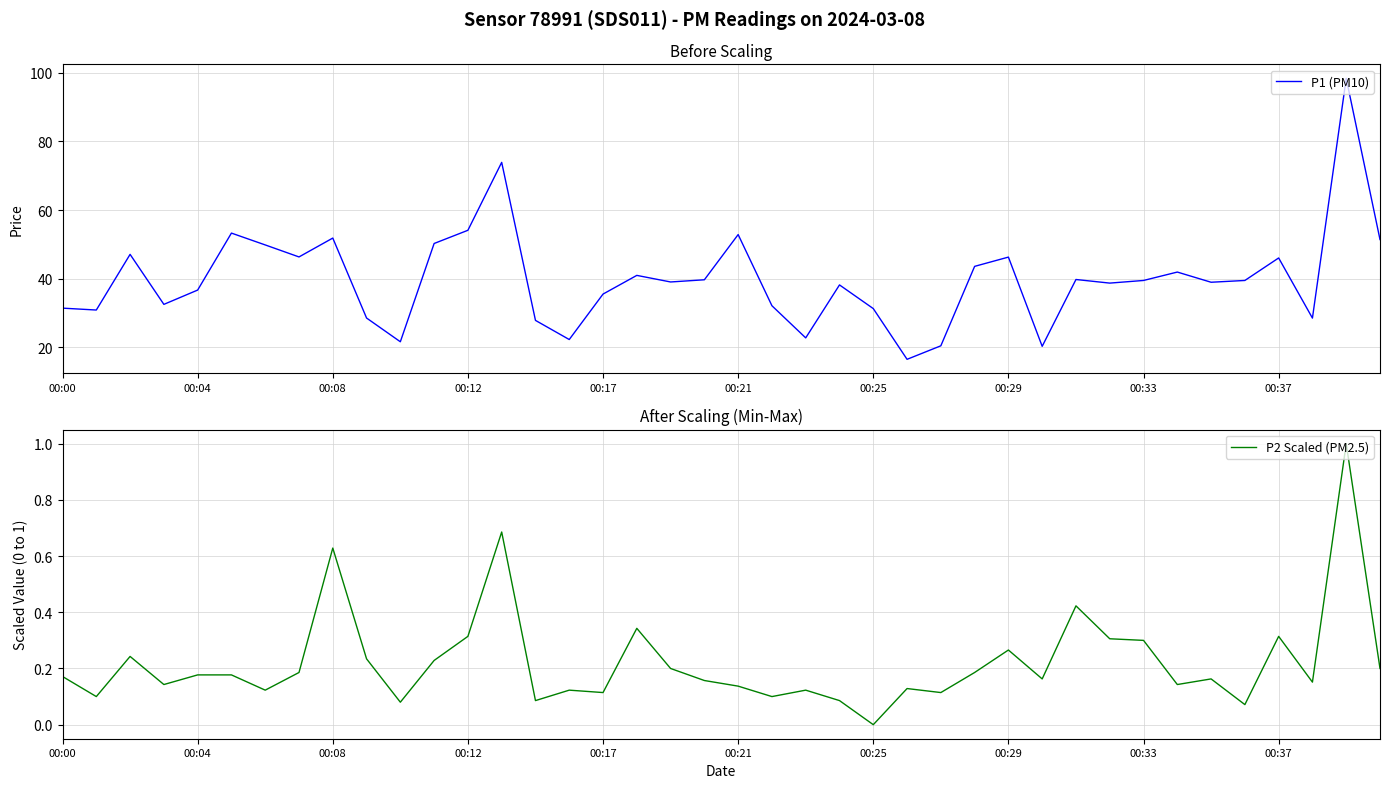

What is the average value of the P1 (PM10) series?

40.0